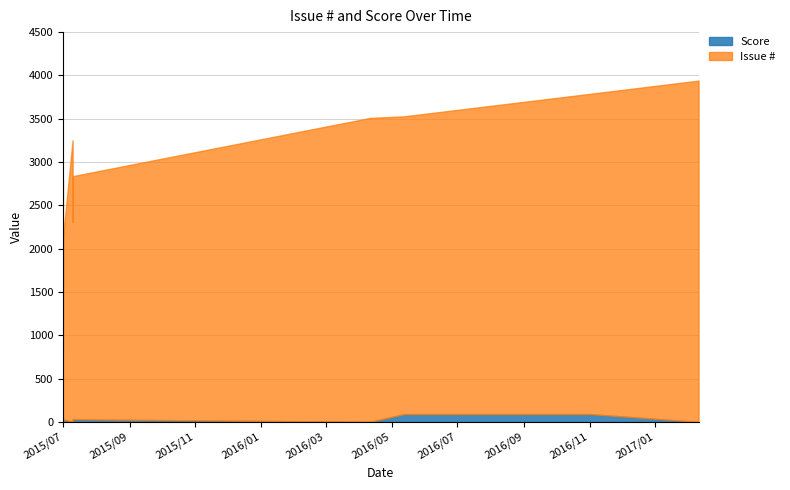

Between 2015/07/01 and 2015/07/01, which series saw the biggest shift?

Issue #